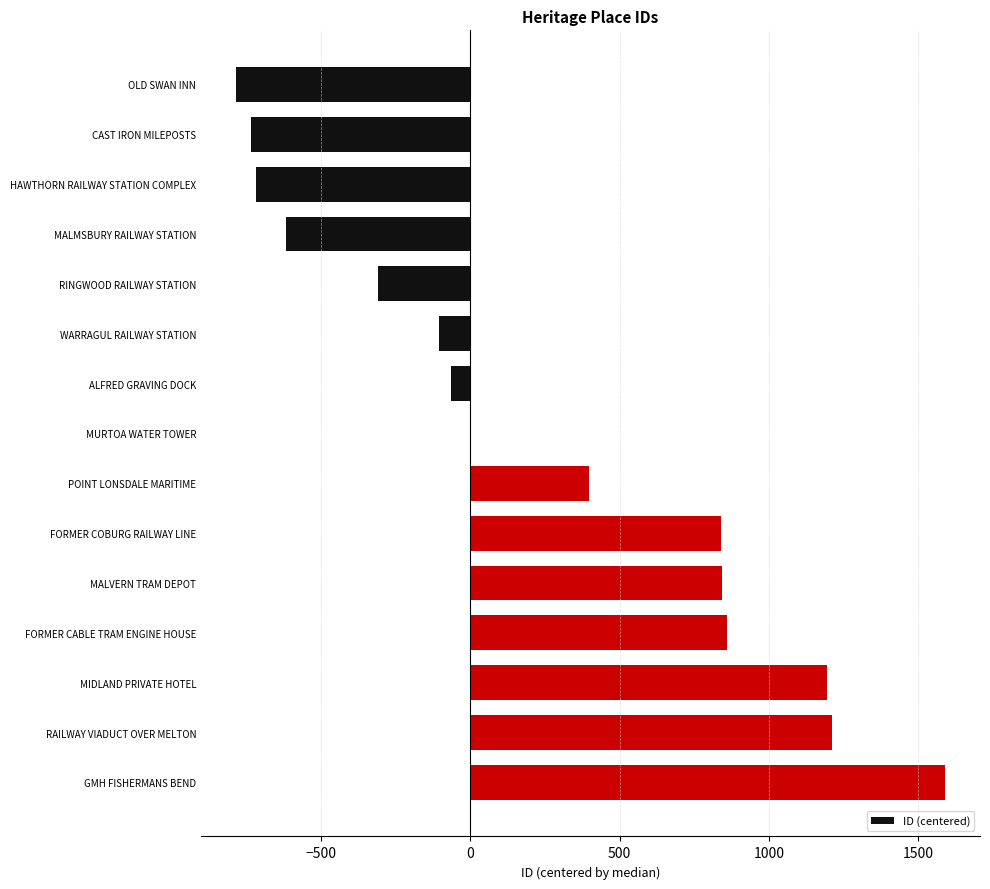

What is the change in value from MALMSBURY RAILWAY STATION to POINT LONSDALE MARITIME?

+1016